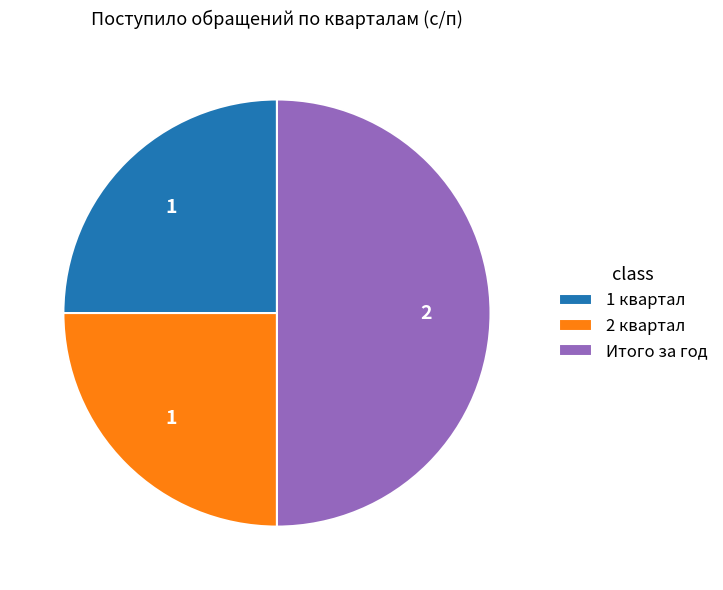

Does 1 квартал represent more than half of the total?

No